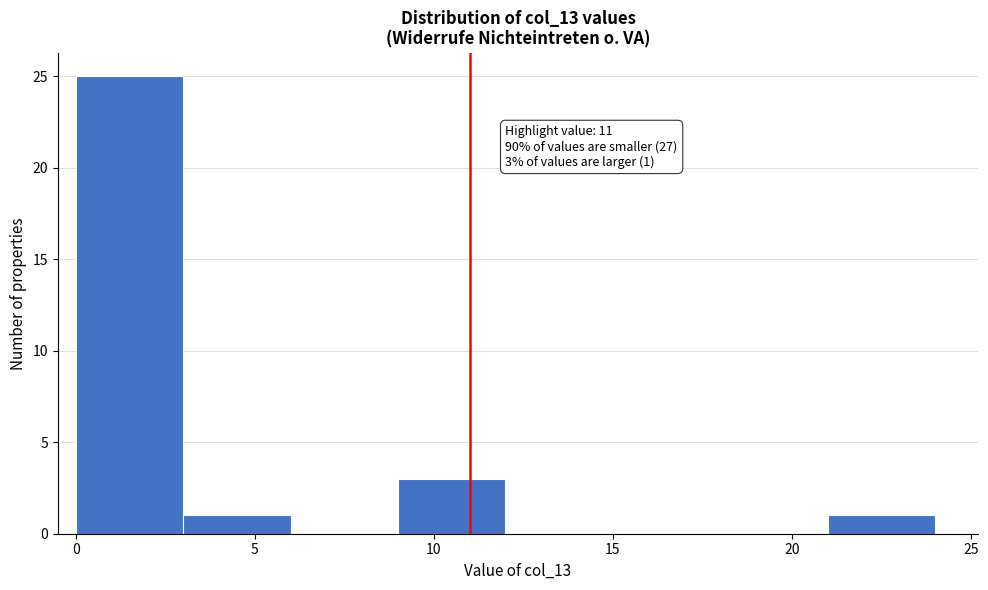

Over which range of the x-axis is the bar tallest?

0 to 3